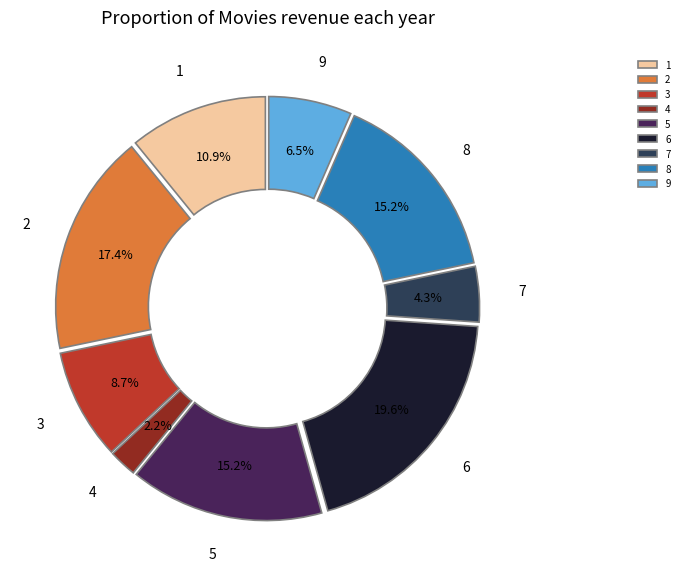

Is there any slice that represents more than half of the pie?

No